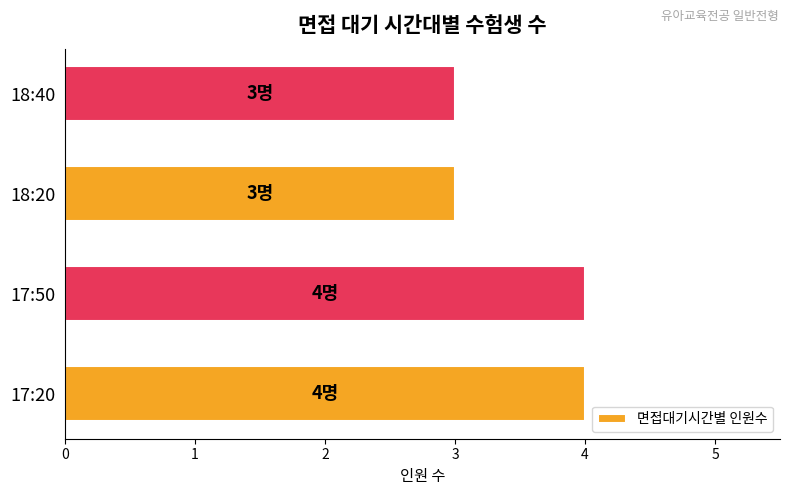

Which has a higher value, 18:20 or 17:50?

17:50